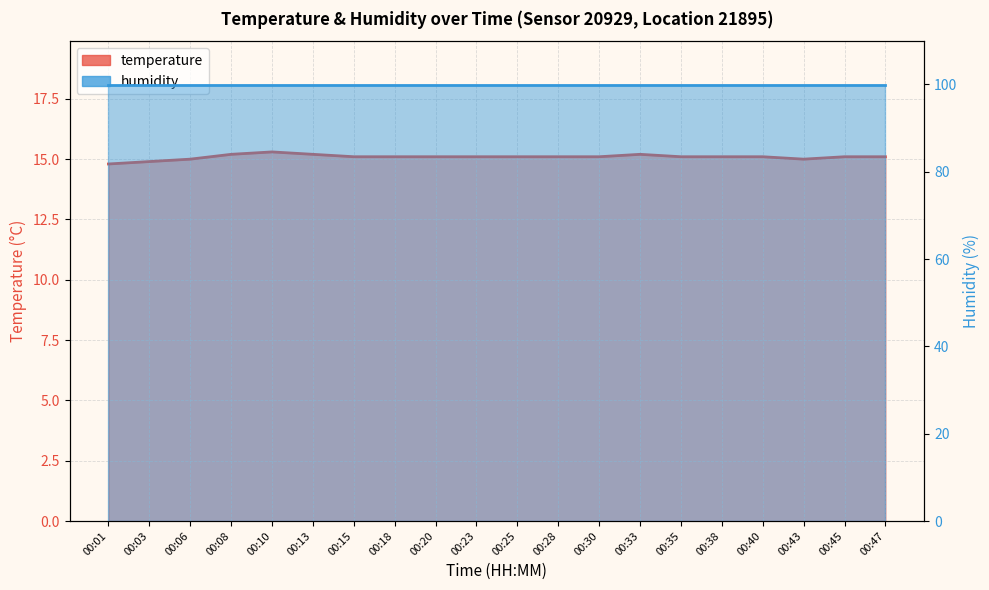

What is the difference between the second highest and second lowest values?

0.3